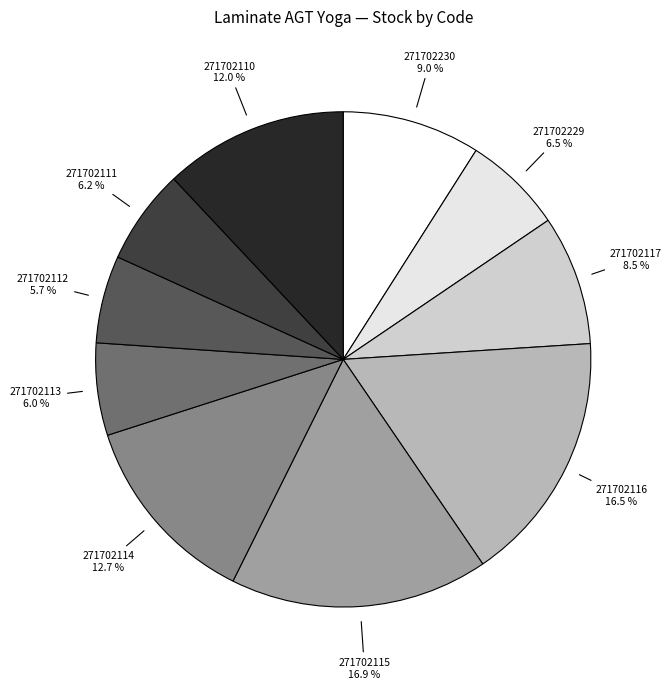

Is the sum of 271702110 and 271702114 greater than half?

No